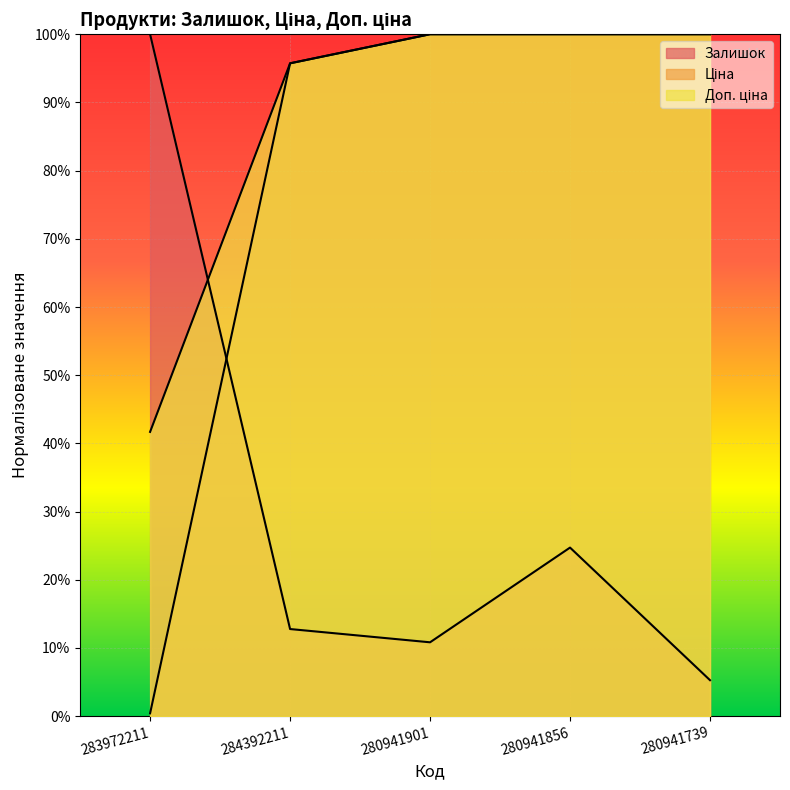

What is the spread (max minus min) of values at 280941901?

0.9